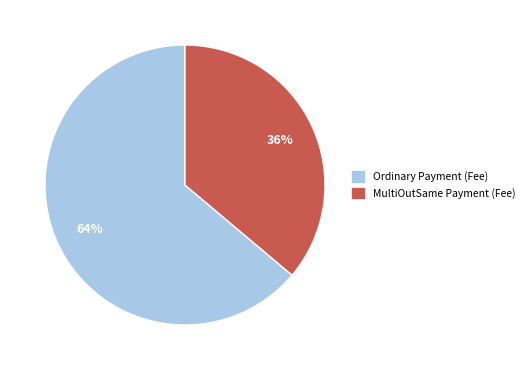

Is the sum of Ordinary Payment (Fee) and MultiOutSame Payment (Fee) greater than half?

Yes